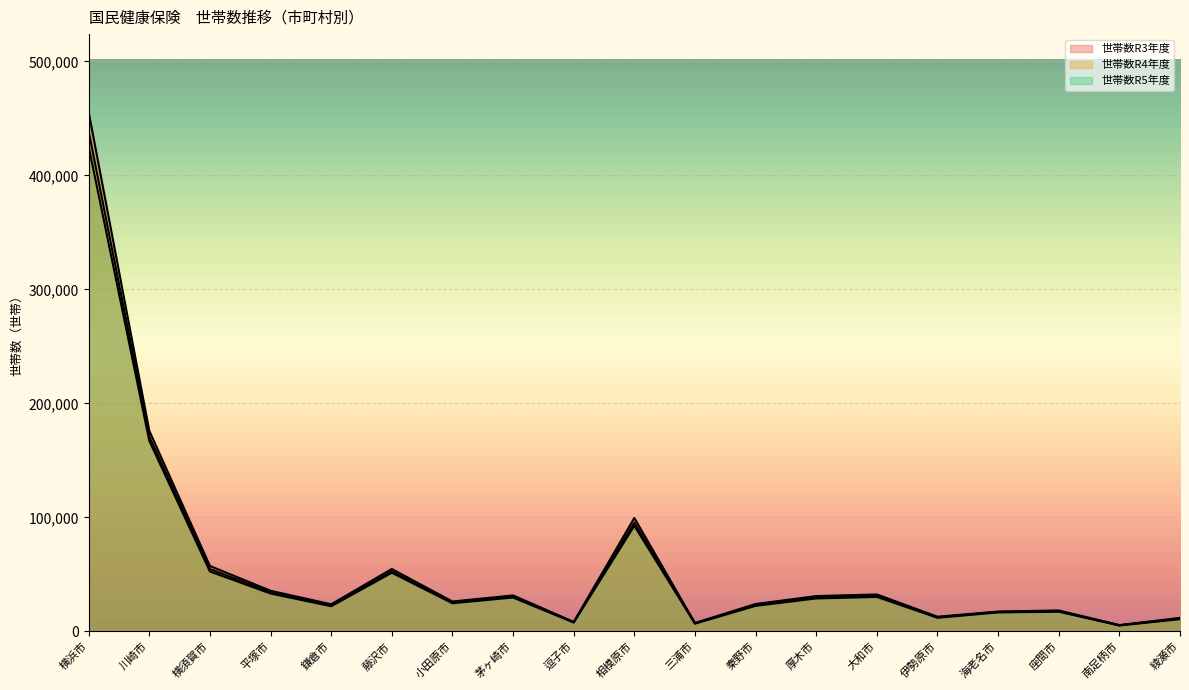

What is the total value across all series at 平塚市?

102934